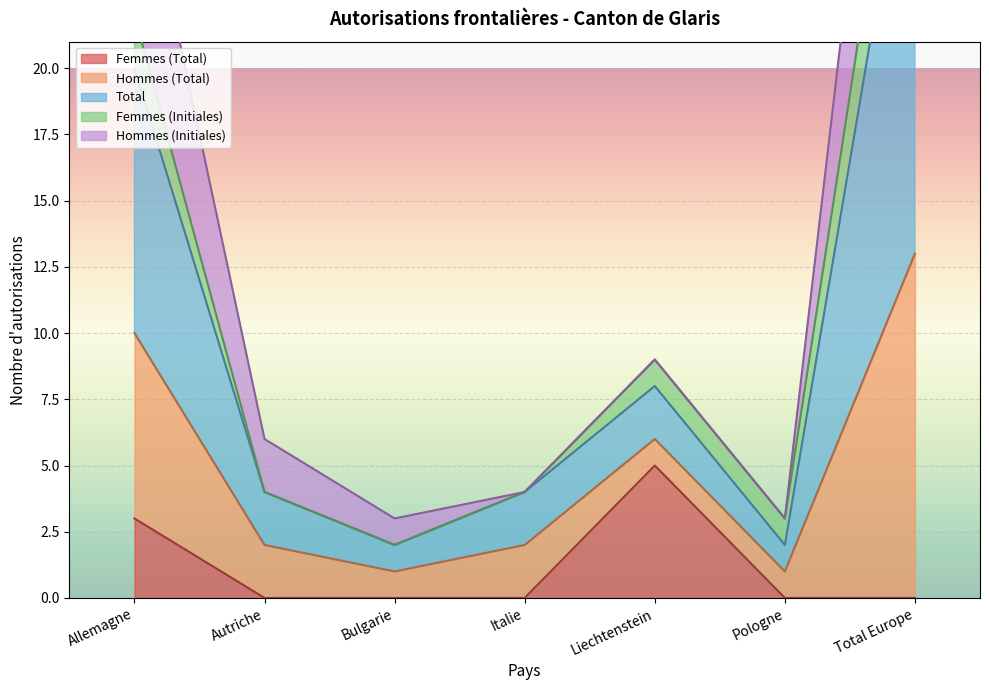

What is the label of the 4th point from the left?

Italie